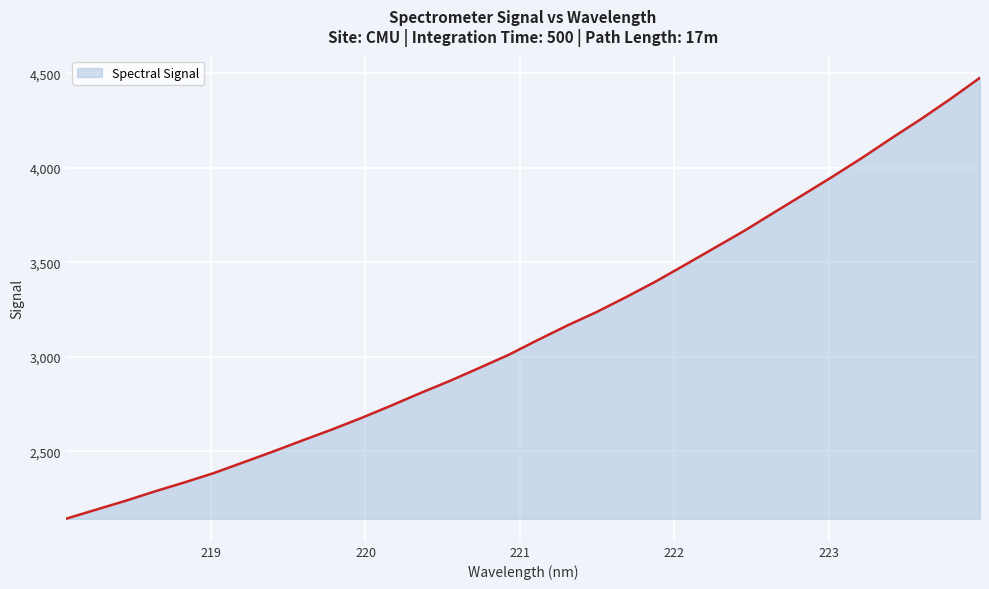

What is the smallest value displayed?

2143.8